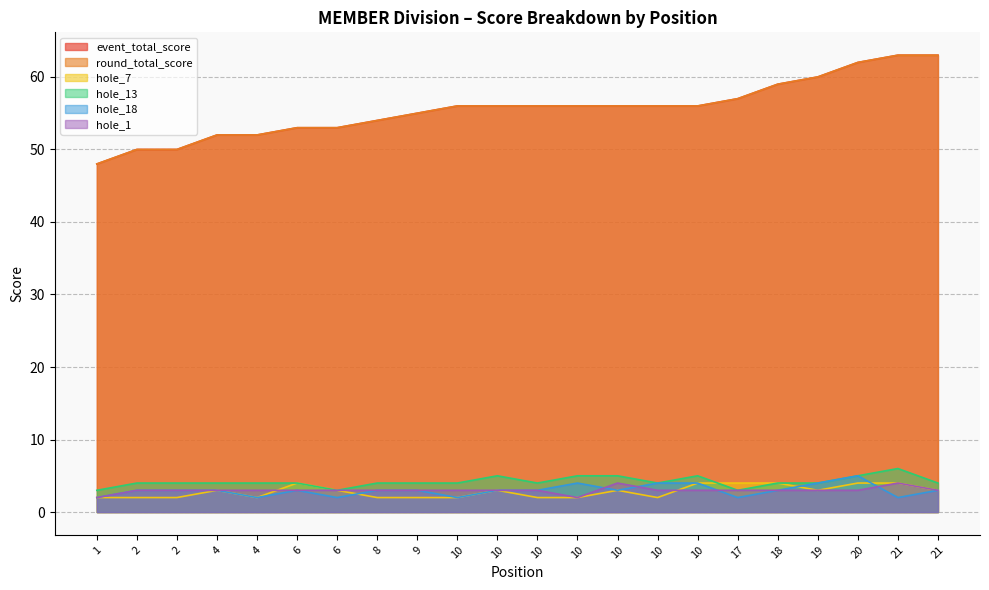

What is the maximum value for hole_18?

5